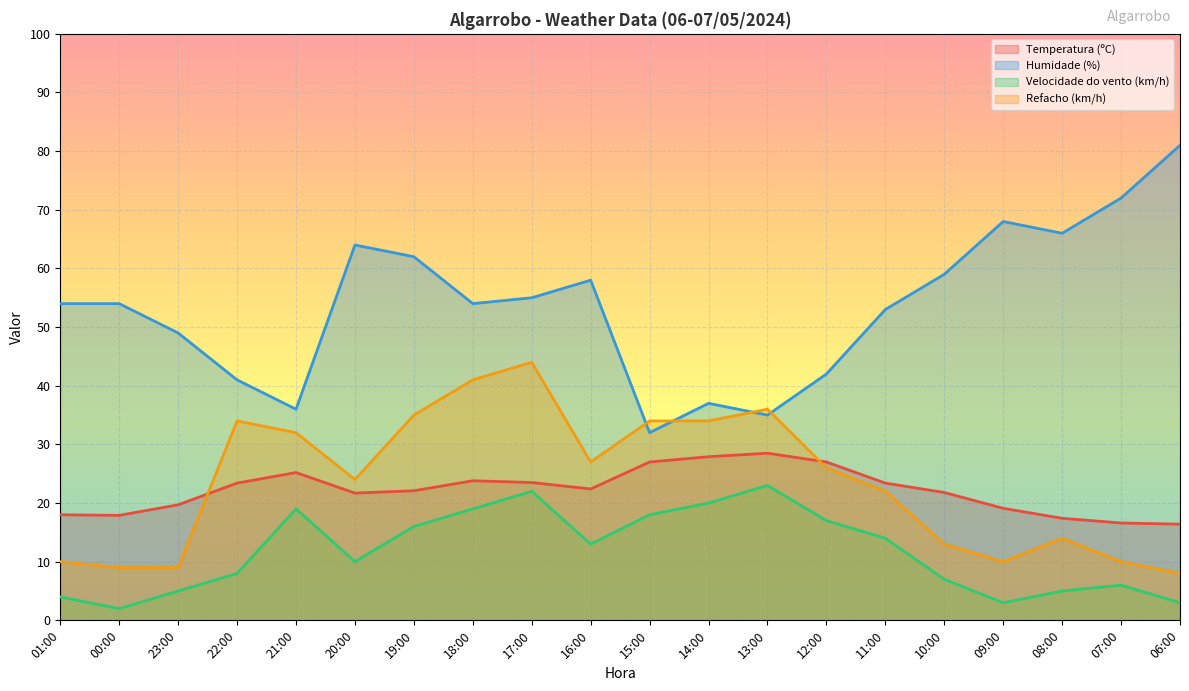

What are all the series names shown in the legend?

Temperatura (ºC), Humidade (%), Velocidade do vento (km/h), Refacho (km/h)